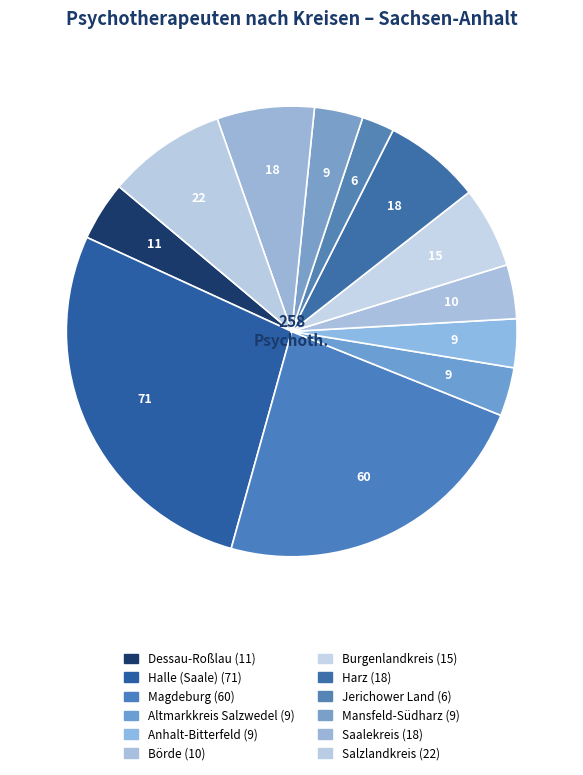

To the nearest percent, what is the average slice percentage?

8%